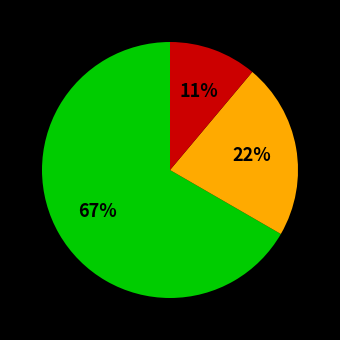

Is there a majority slice in this chart?

Yes